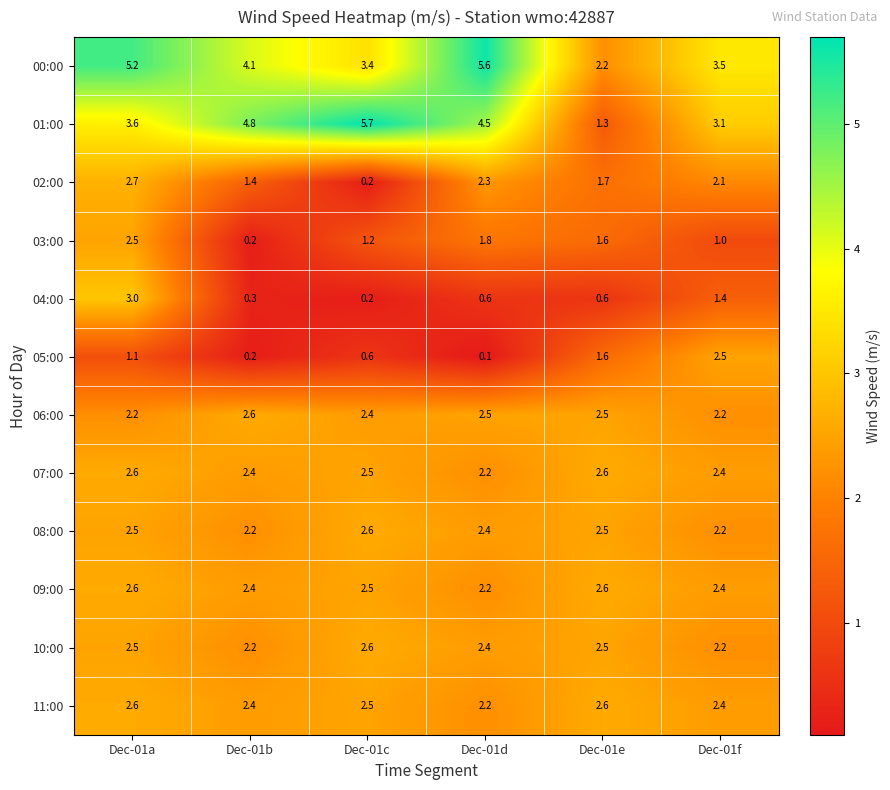

What is the difference between the 01:00 values at Dec-01b and Dec-01f?

1.7